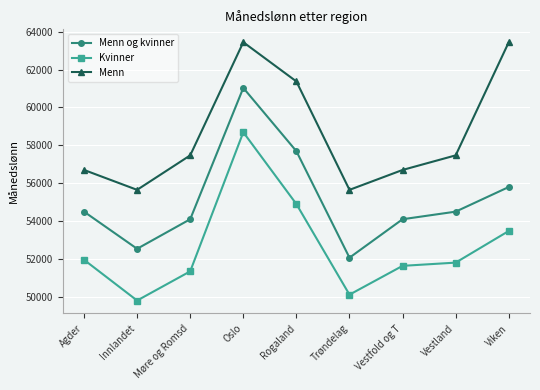

What position from the left is Møre og Romsd?

3